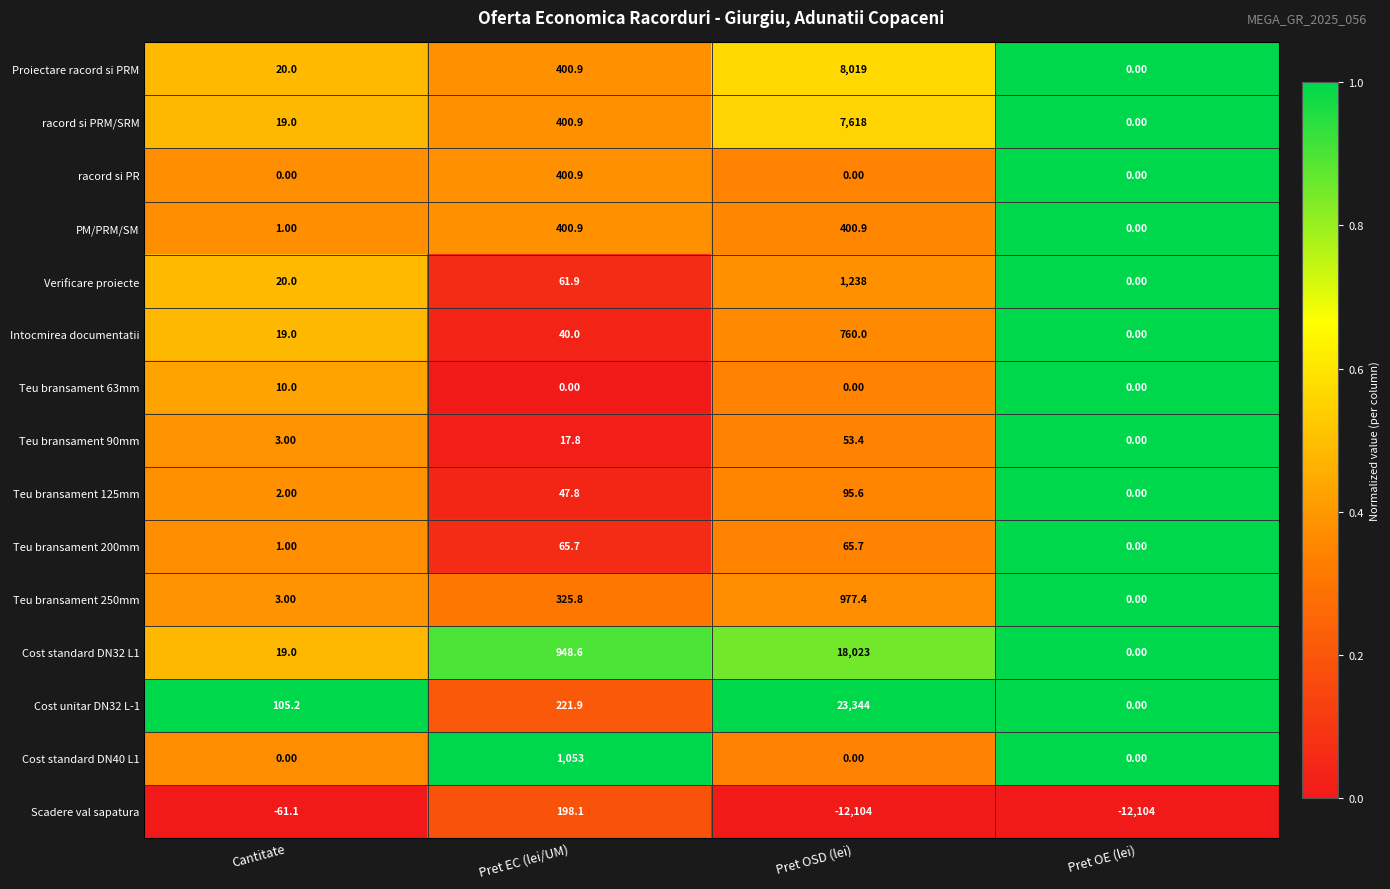

What is the difference between the highest and lowest values at Cantitate?

166.3